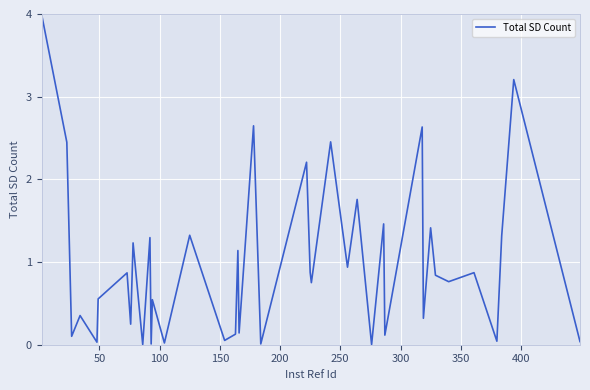

What is the greatest value displayed?

4.0